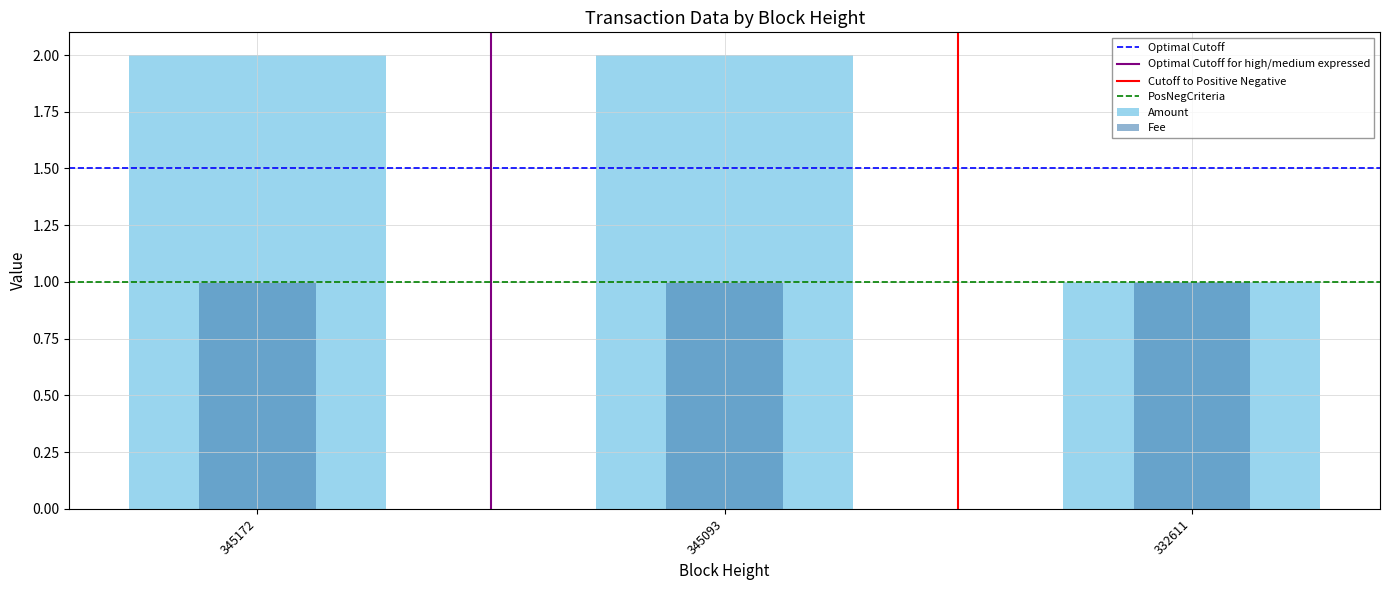

Are the bars horizontal?

No